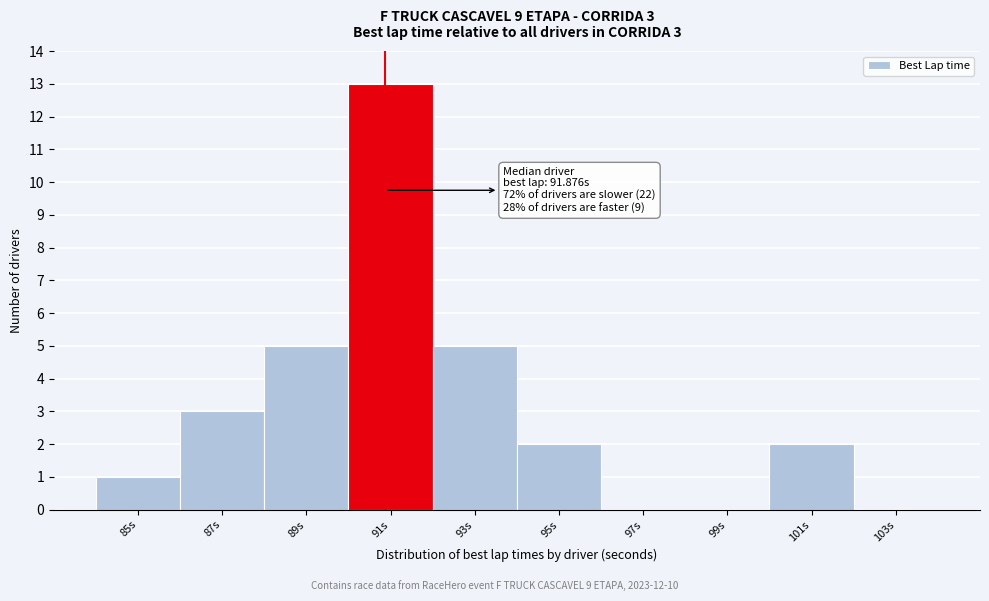

Reading left to right, extract all data points from this chart.

85s=1	87s=3	89s=5	91s=13	93s=5	95s=2	97s=0	99s=0	101s=2	103s=0